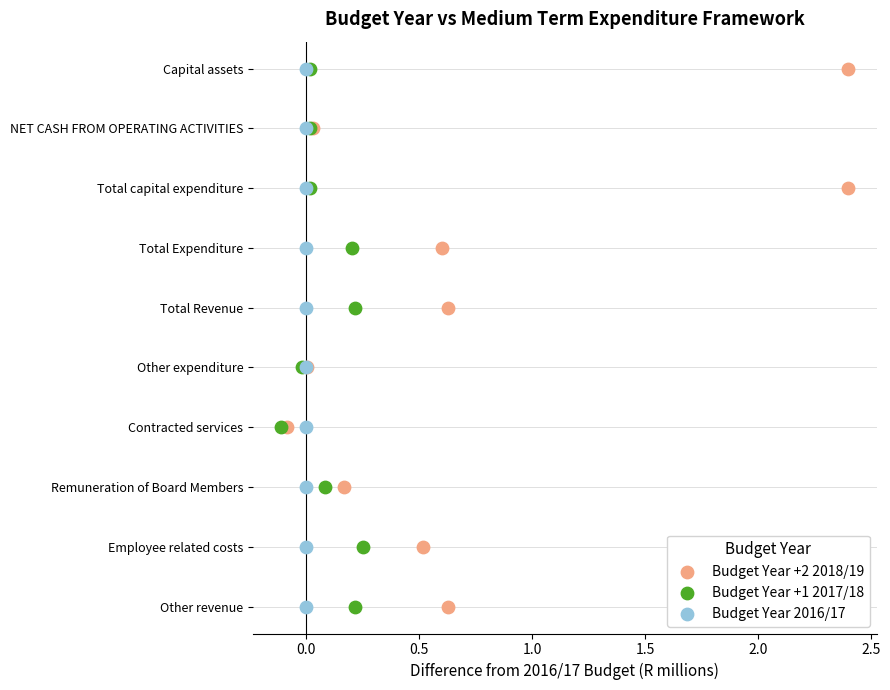

What are all the series names shown in the legend?

Budget Year +2 2018/19, Budget Year +1 2017/18, Budget Year 2016/17